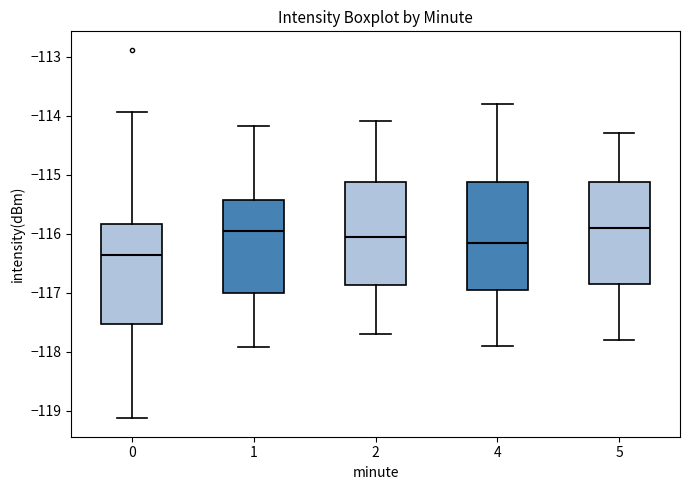

Which box has the lowest median line?

0